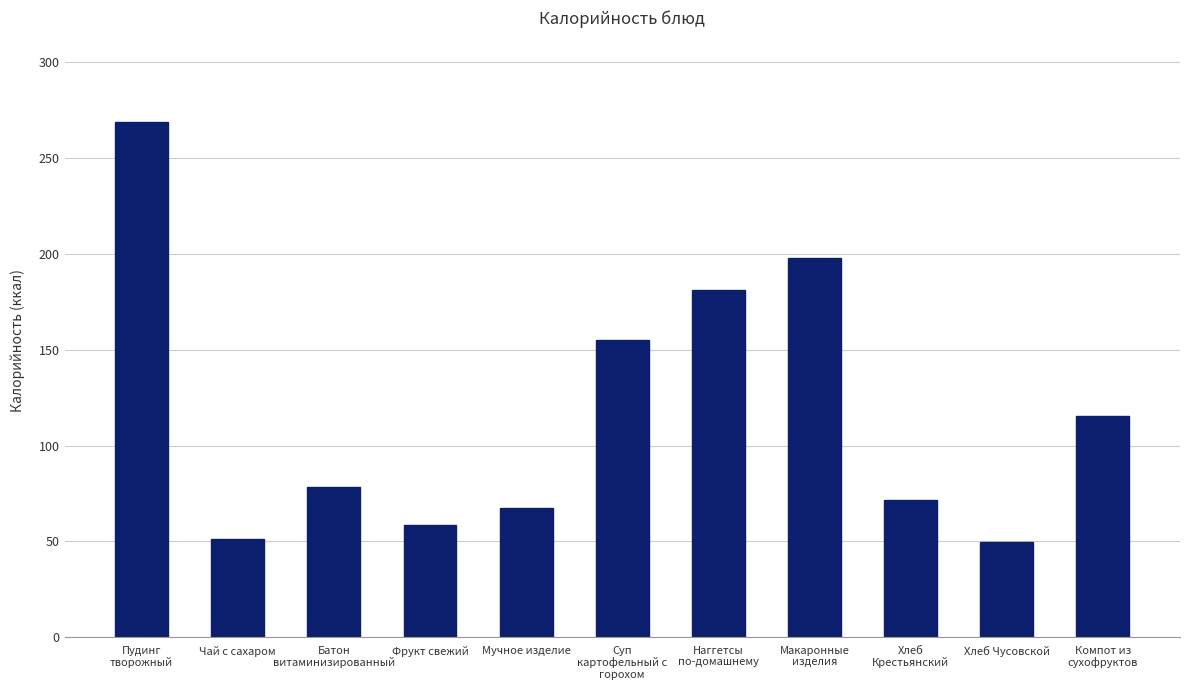

Which has a higher value, Компот из
сухофруктов or Суп
картофельный с
горохом?

Суп
картофельный с
горохом